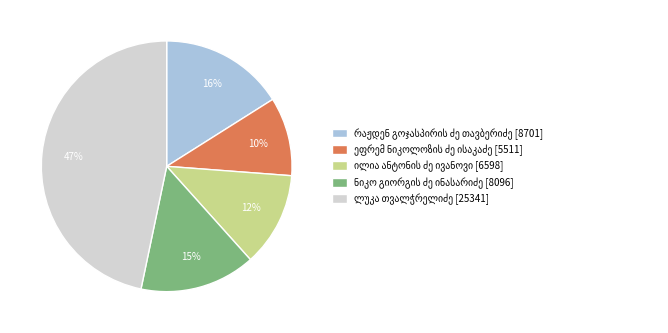

To the nearest percent, what is the average slice percentage?

20%